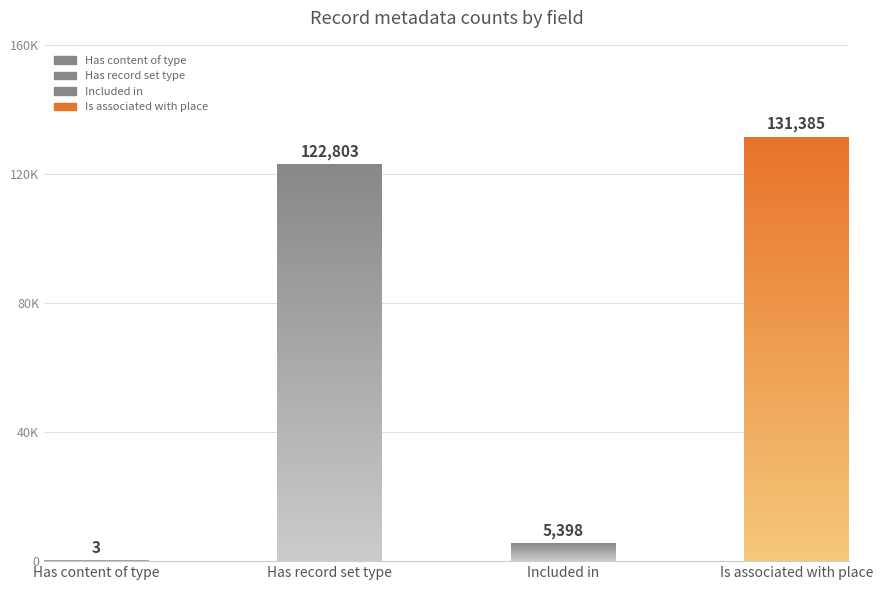

List the series in order of their peak value, highest first.

Is associated with place, Has record set type, Included in, Has content of type